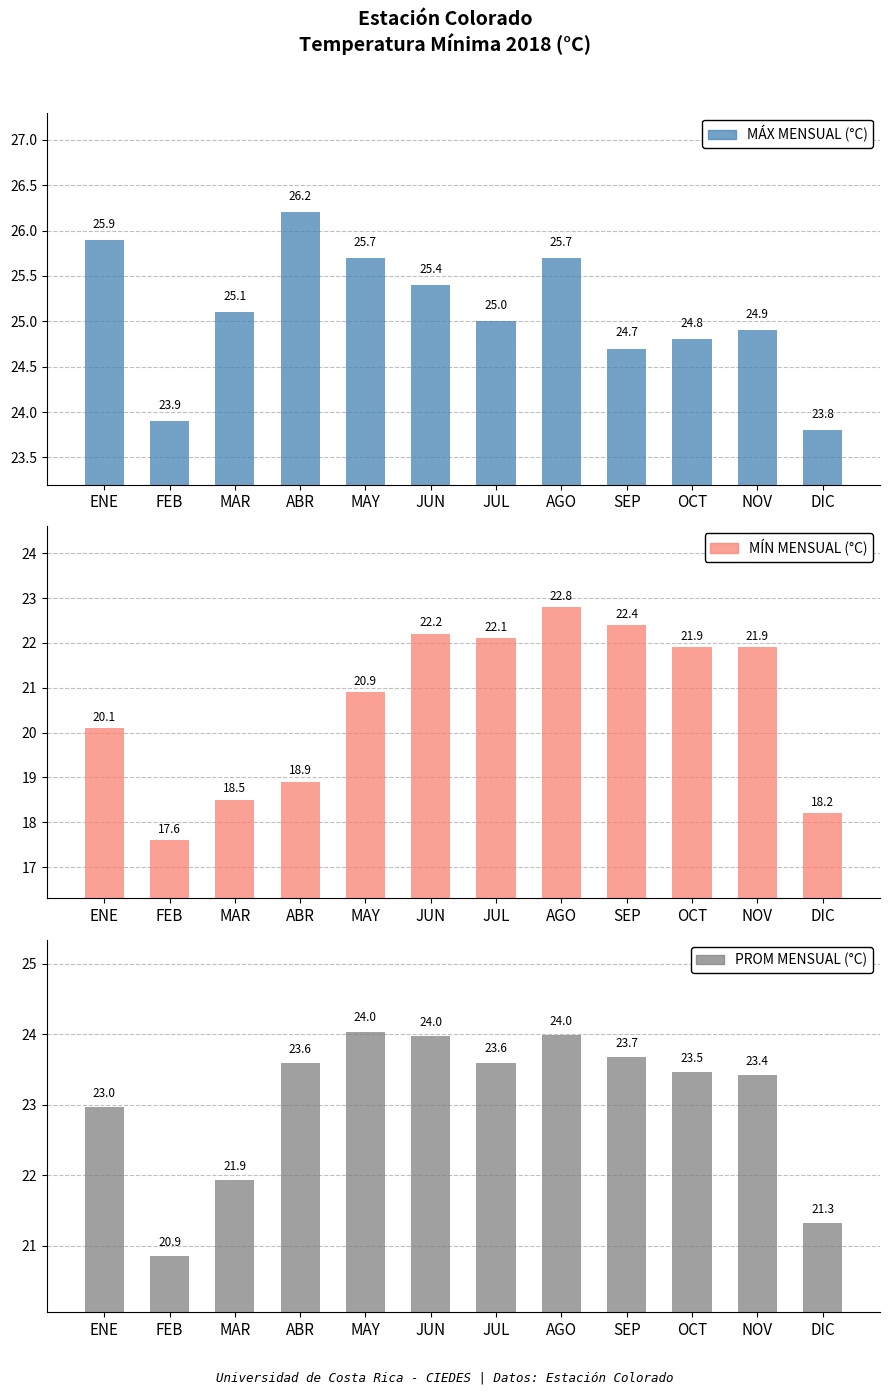

What is the difference between the MÁX MENSUAL (°C) values at JUN and OCT?

0.6